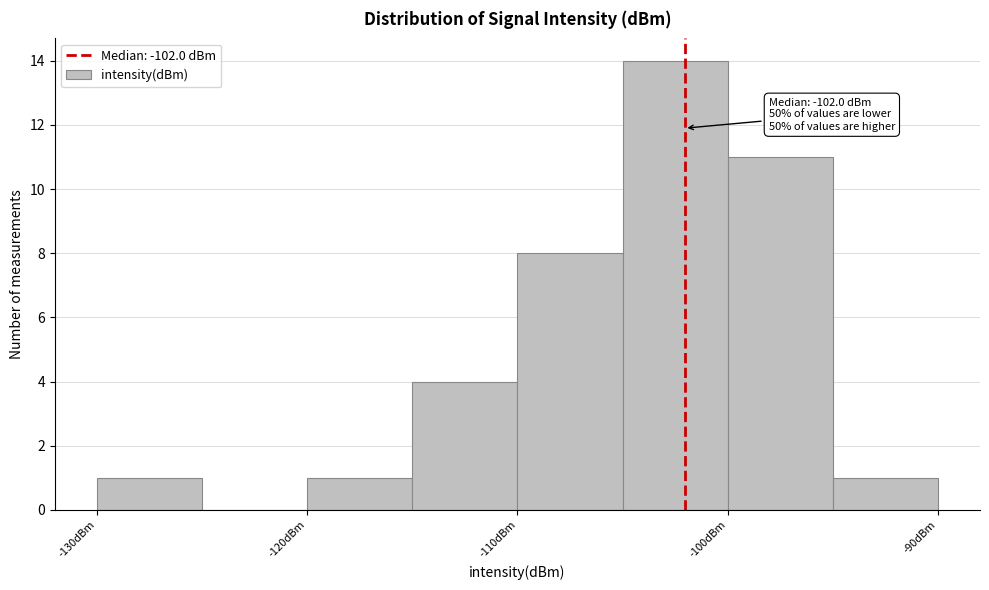

Which range on the x-axis has the tallest bar?

-105 to -100